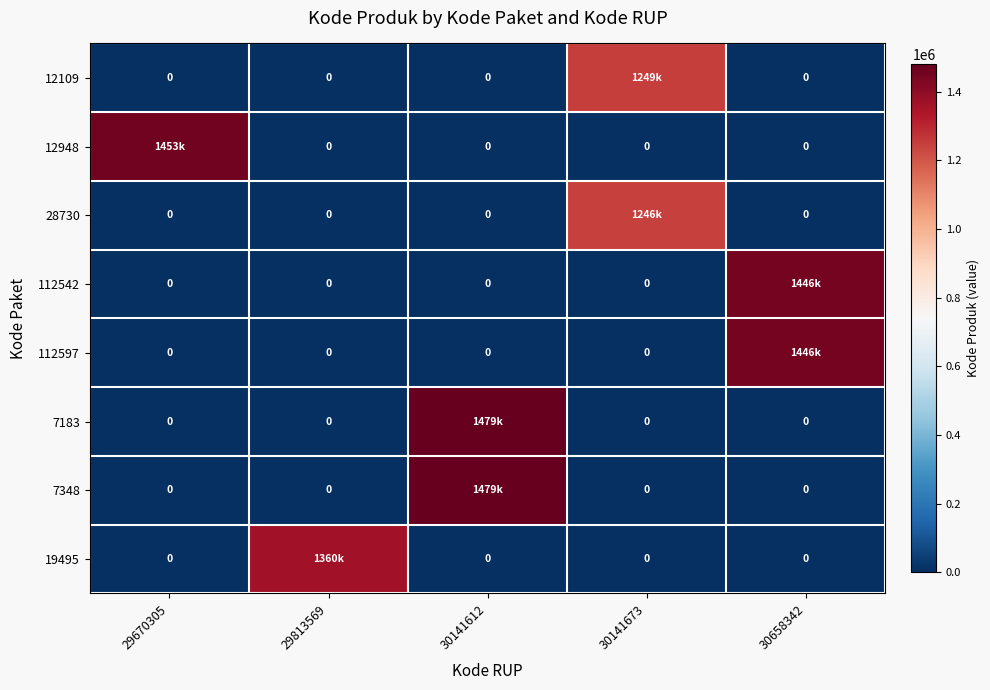

Which has a higher value, 30658342 or 30141673?

30141673